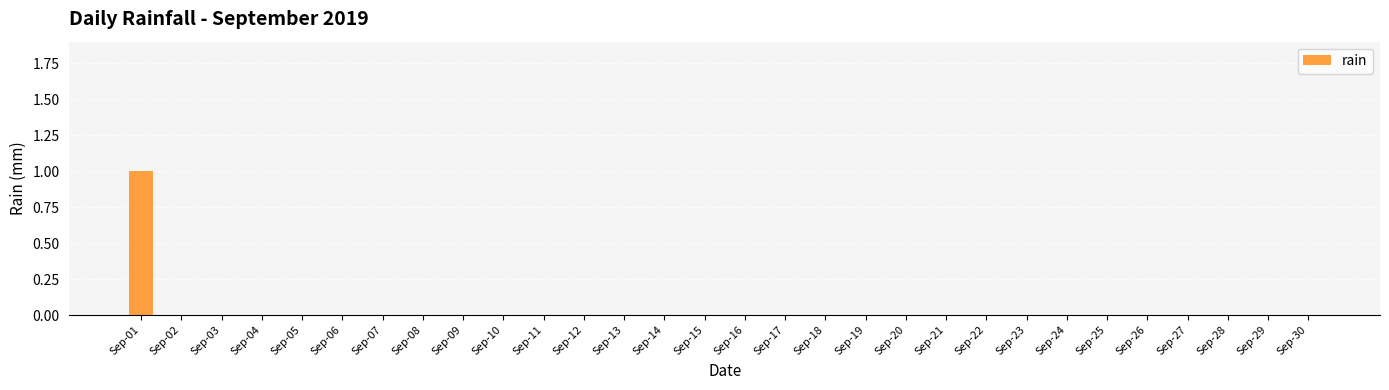

What is the maximum value shown in the chart?

1